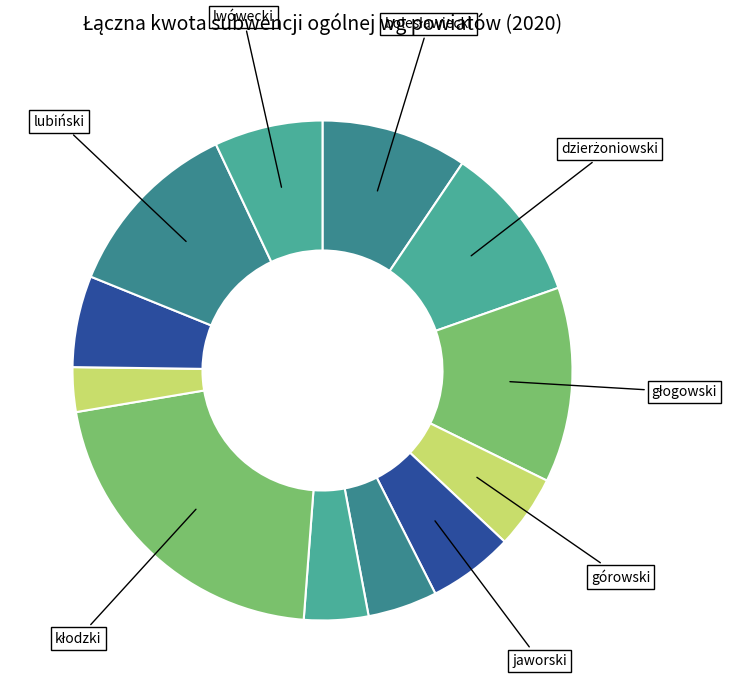

How many segments does this pie chart have?

12